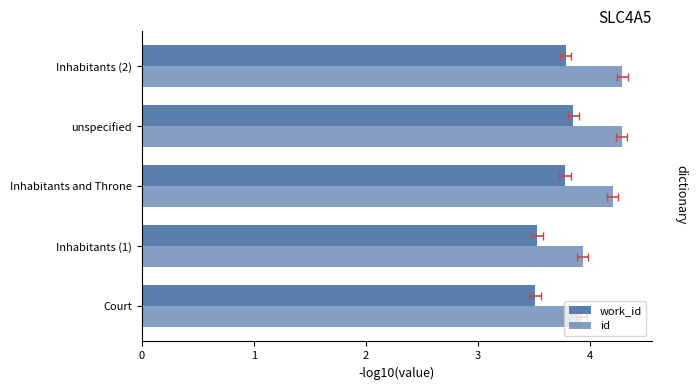

Is the value of work_id at Inhabitants and Throne greater than the value of id at Inhabitants and Throne?

No